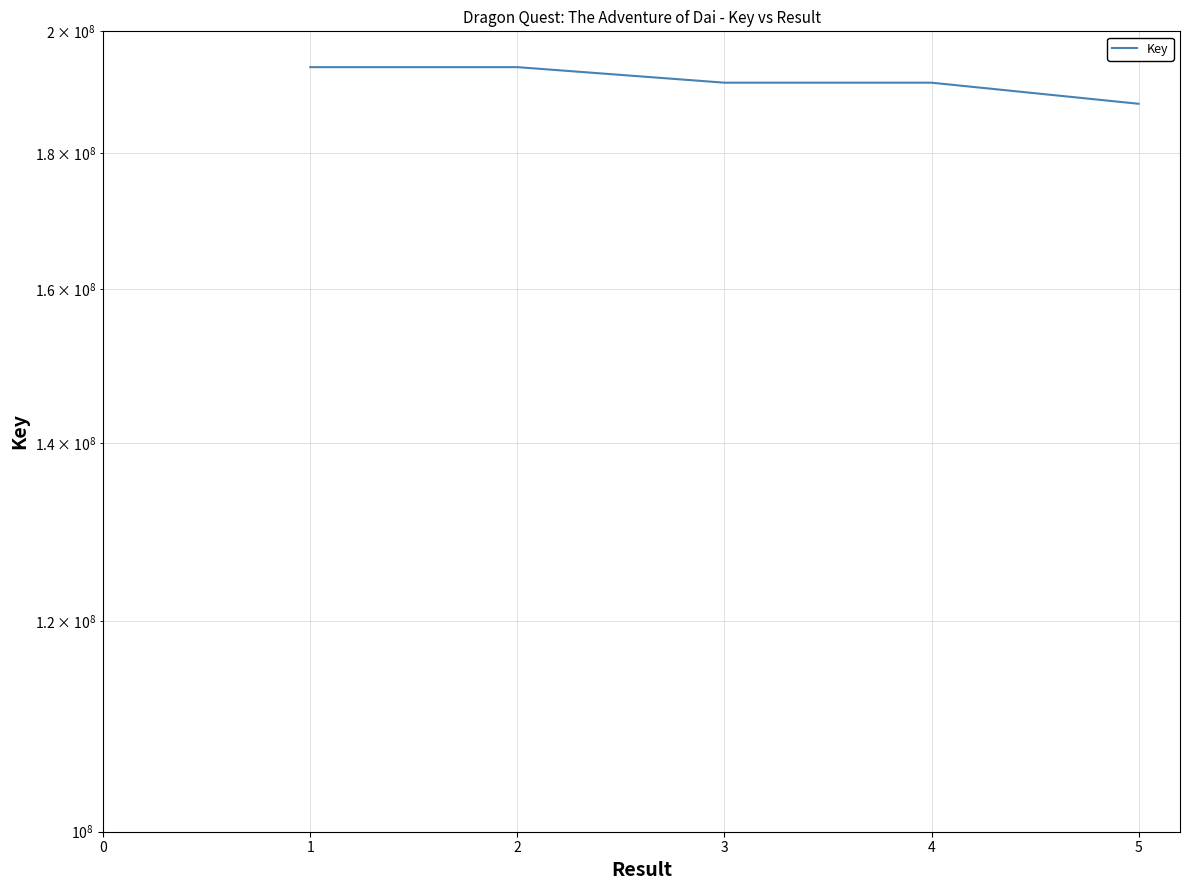

What is the smallest value displayed?

187838062